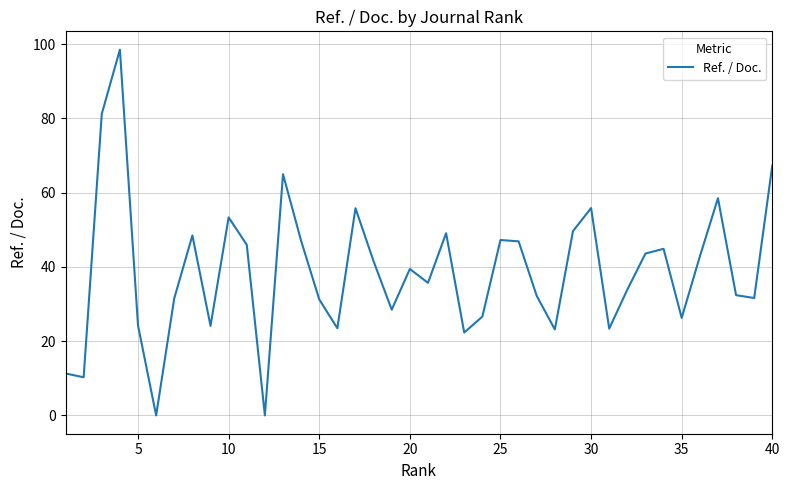

What is the maximum value shown in the chart?

98.5